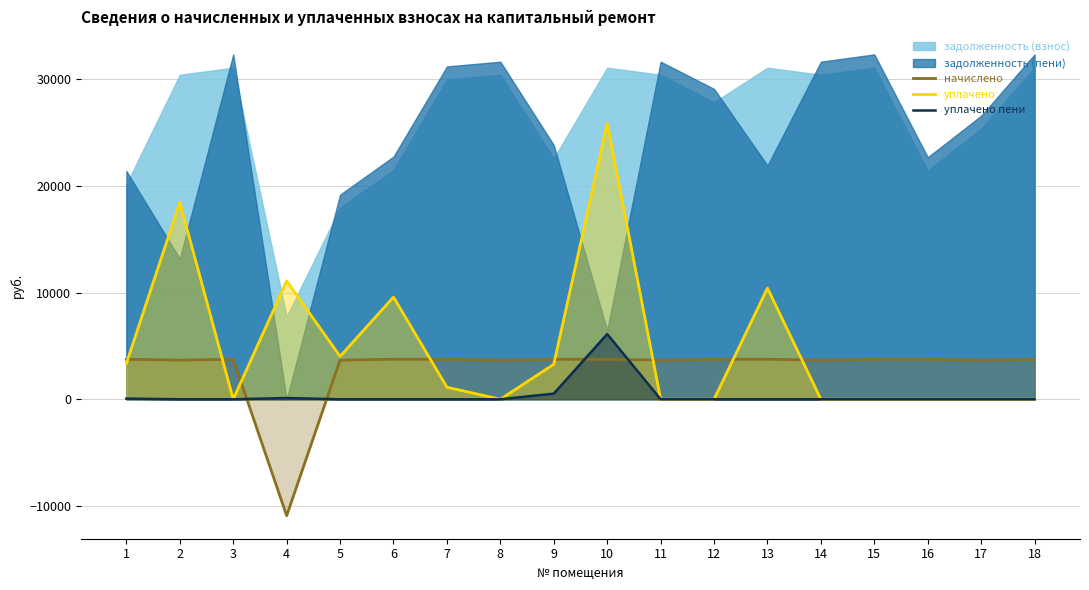

The value of уплачено пени at 17 is 0.0. True or false?

True